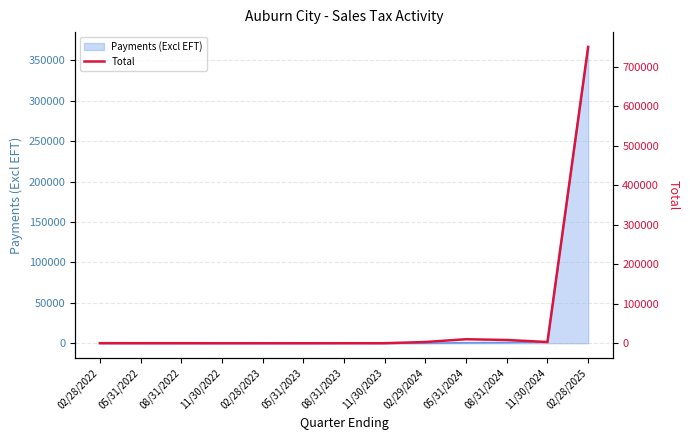

Reading left to right, list all the values displayed in this chart.

02/28/2022=107.7	05/31/2022=29.3	08/31/2022=15.9	11/30/2022=-56.5	02/28/2023=-28.5	05/31/2023=-86.7	08/31/2023=-23.4	11/30/2023=-19.7	02/29/2024=3075.2	05/31/2024=10063.8	08/31/2024=8176.8	11/30/2024=3010.0	02/28/2025=750193.7